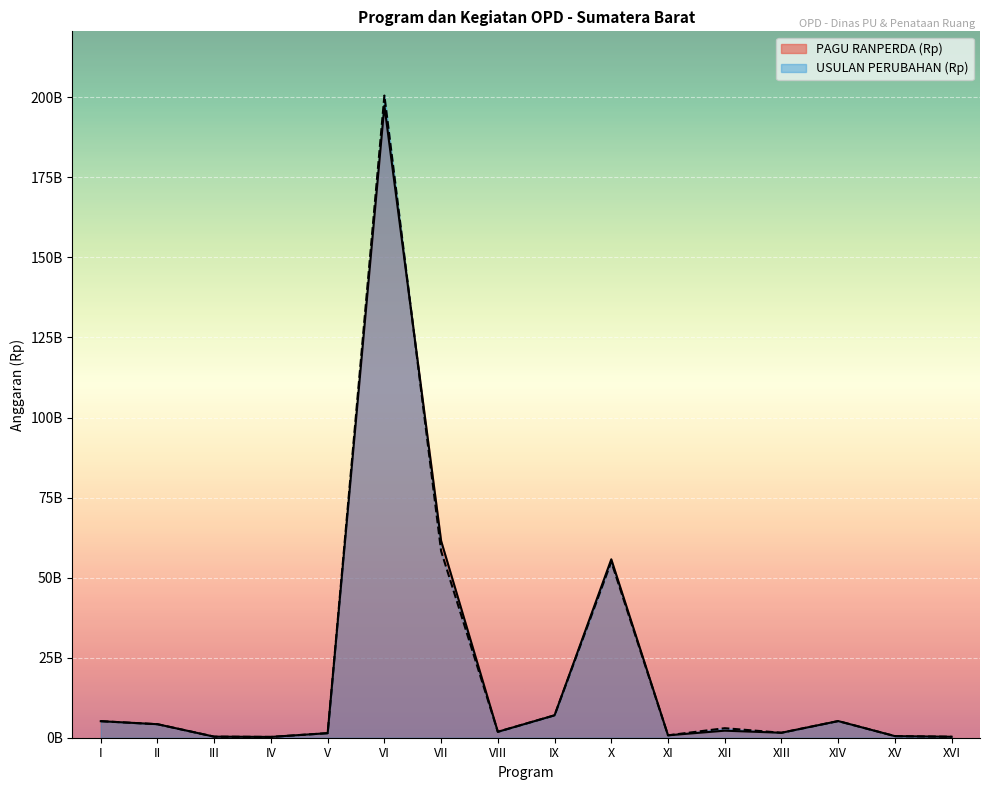

What is the sum of the PAGU RANPERDA (Rp) values at XI and V?

2172000000